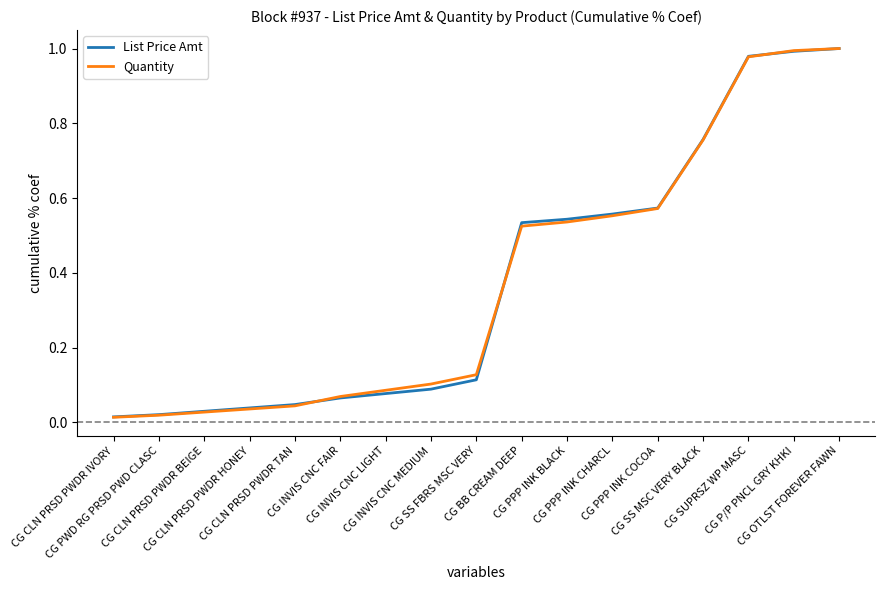

At CG BB CREAM DEEP, list the series in order from smallest to largest.

Quantity, List Price Amt